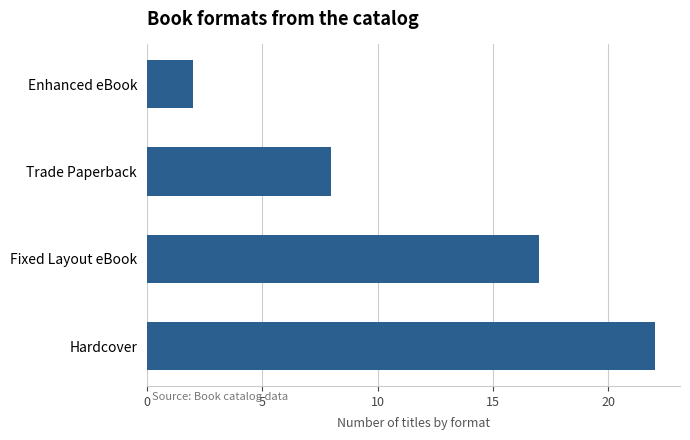

Which label corresponds to the largest value in the chart?

Hardcover